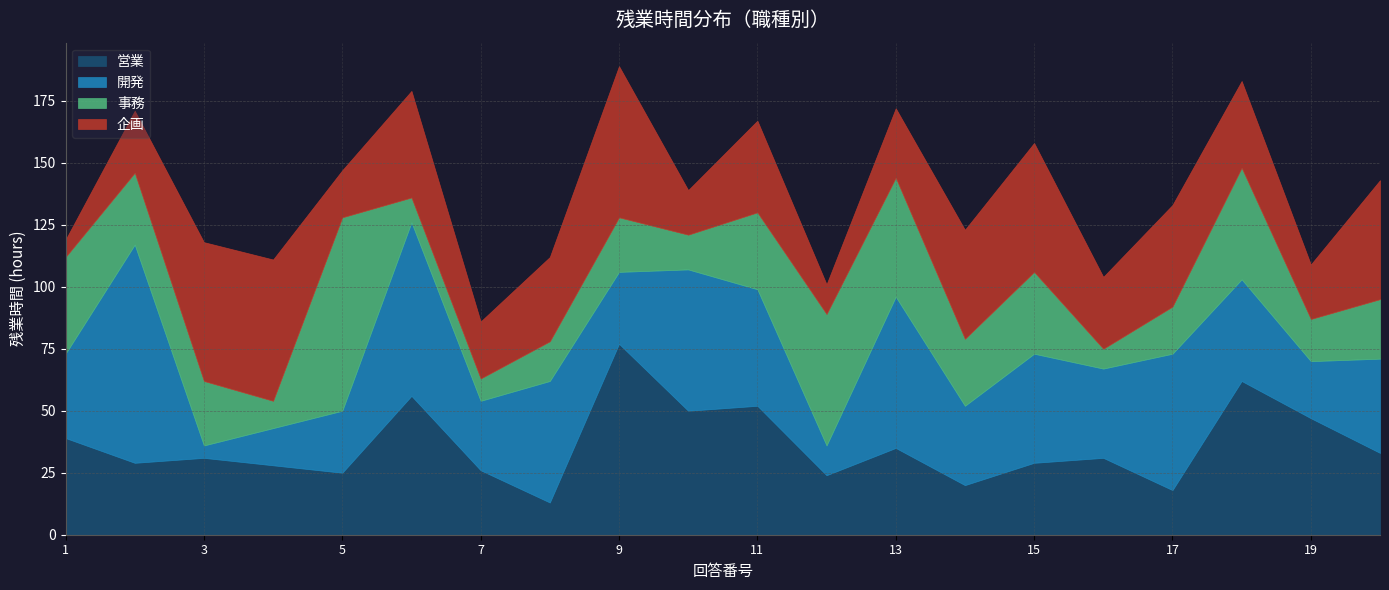

Reading left to right, transcribe all the data shown in this chart.

営業: 39	29	31	28	25	56	26	13	77	50	52	24	35	20	29	31	18	62	47	33
開発: 34	88	5	15	25	70	28	49	29	57	47	12	61	32	44	36	55	41	23	38
事務: 39	29	26	11	78	10	9	16	22	14	31	53	48	27	33	8	19	45	17	24
企画: 7	25	56	57	19	43	23	34	61	18	37	12	28	44	52	29	41	35	22	48